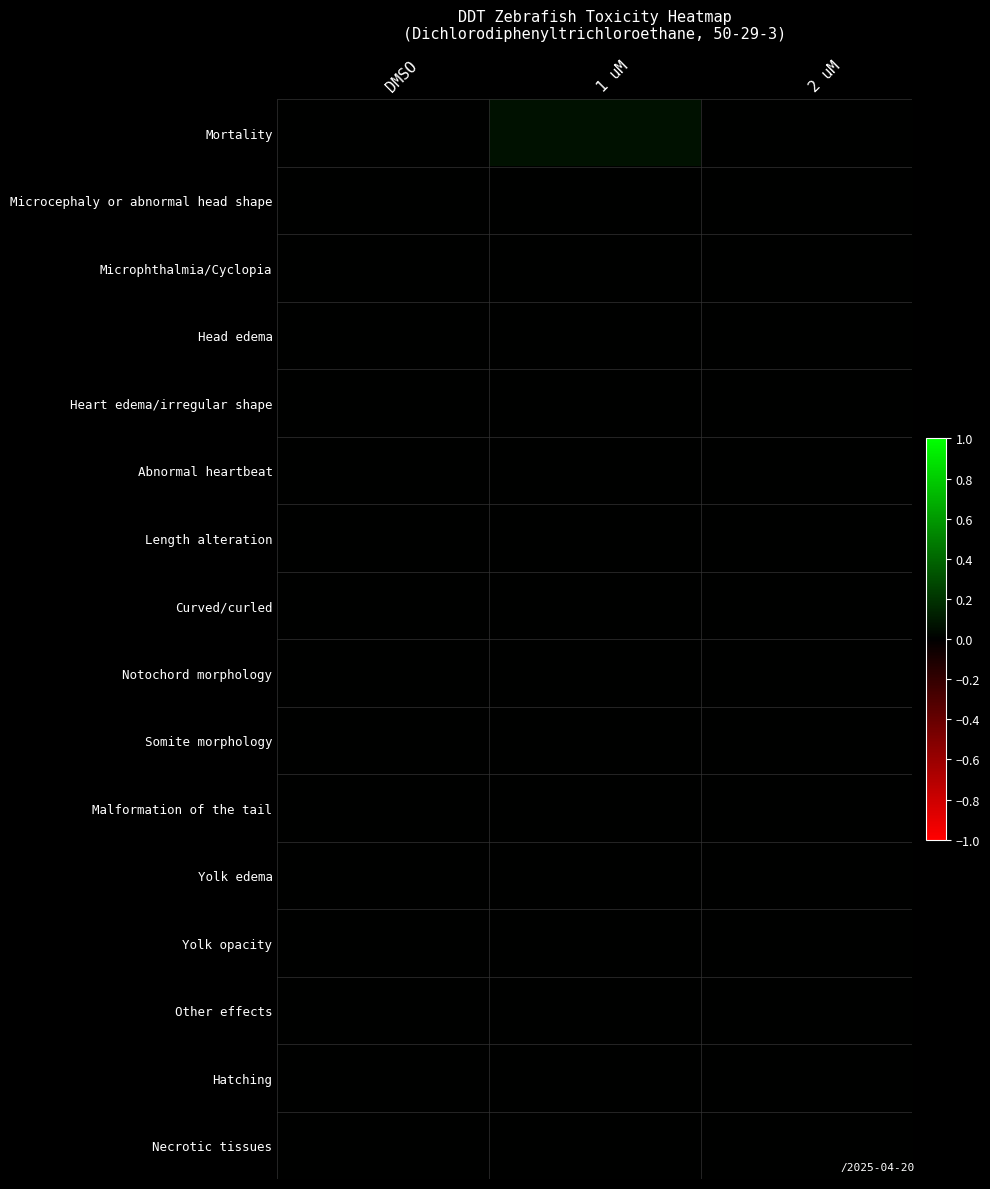

Reading left to right, what are all the values shown in this chart?

Mortality: DMSO=0.0	1 uM=0.1	2 uM=0.0
Microcephaly or abnormal head shape: DMSO=0.0	1 uM=0.0	2 uM=0.0
Microphthalmia/Cyclopia: DMSO=0.0	1 uM=0.0	2 uM=0.0
Head edema: DMSO=0.0	1 uM=0.0	2 uM=0.0
Heart edema/irregular shape: DMSO=0.0	1 uM=0.0	2 uM=0.0
Abnormal heartbeat: DMSO=0.0	1 uM=0.0	2 uM=0.0
Length alteration: DMSO=0.0	1 uM=0.0	2 uM=0.0
Curved/curled: DMSO=0.0	1 uM=0.0	2 uM=0.0
Notochord morphology: DMSO=0.0	1 uM=0.0	2 uM=0.0
Somite morphology: DMSO=0.0	1 uM=0.0	2 uM=0.0
Malformation of the tail: DMSO=0.0	1 uM=0.0	2 uM=0.0
Yolk edema: DMSO=0.0	1 uM=0.0	2 uM=0.0
Yolk opacity: DMSO=0.0	1 uM=0.0	2 uM=0.0
Other effects: DMSO=0.0	1 uM=0.0	2 uM=0.0
Hatching: DMSO=0.0	1 uM=0.0	2 uM=0.0
Necrotic tissues: DMSO=0.0	1 uM=0.0	2 uM=0.0